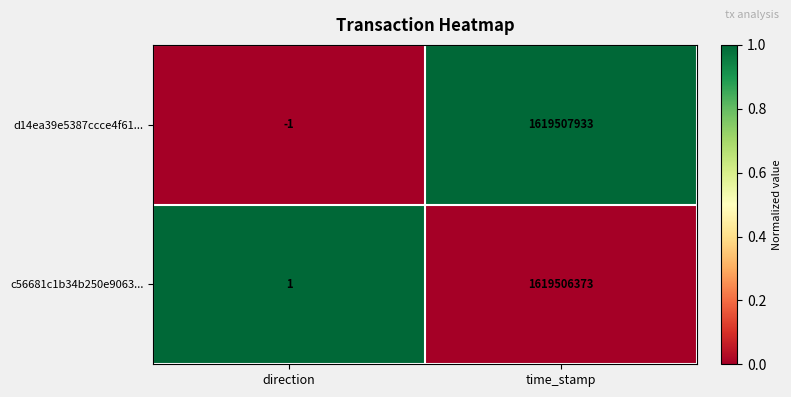

What is the spread (max minus min) of values at time_stamp?

1560